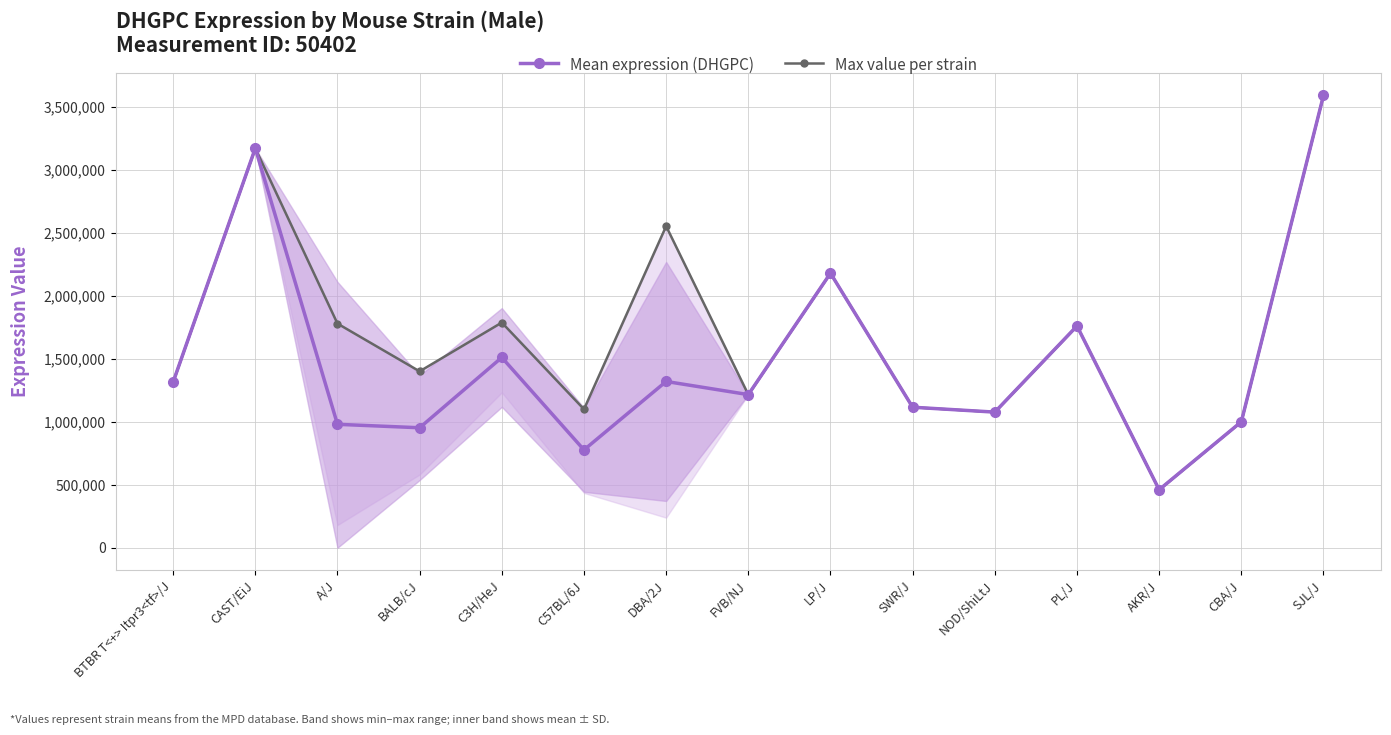

What is the value of the Max value per strain point at the 13th from the left?

460445